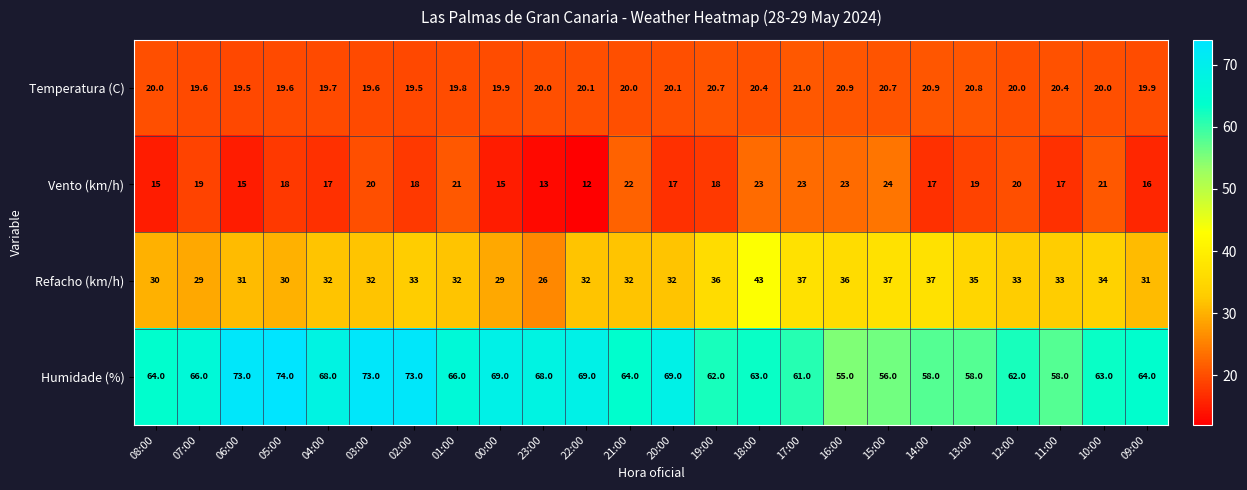

Is it true that Refacho (km/h) equals 37.0 at 14:00?

True